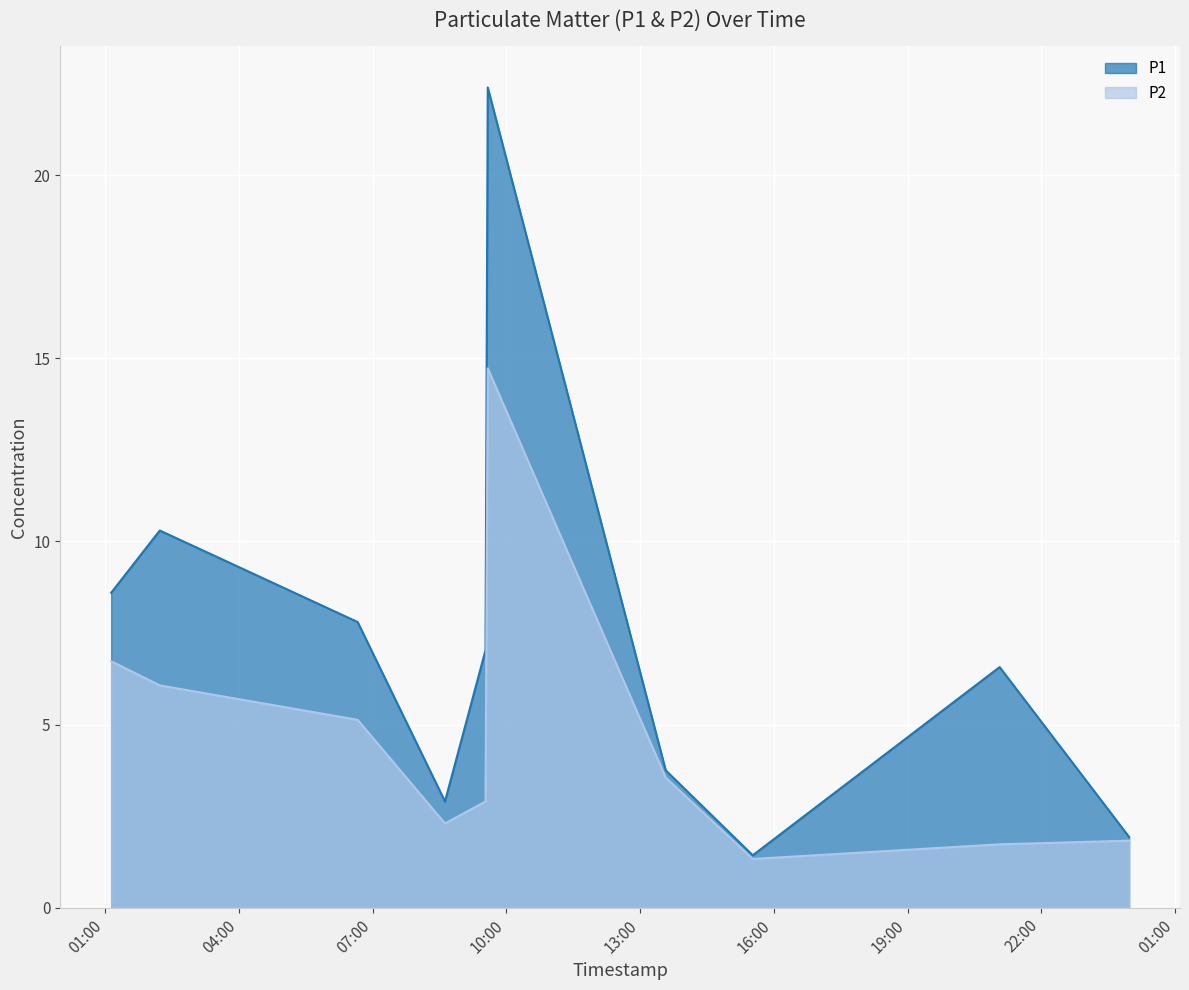

How many lines are shown in the chart?

2